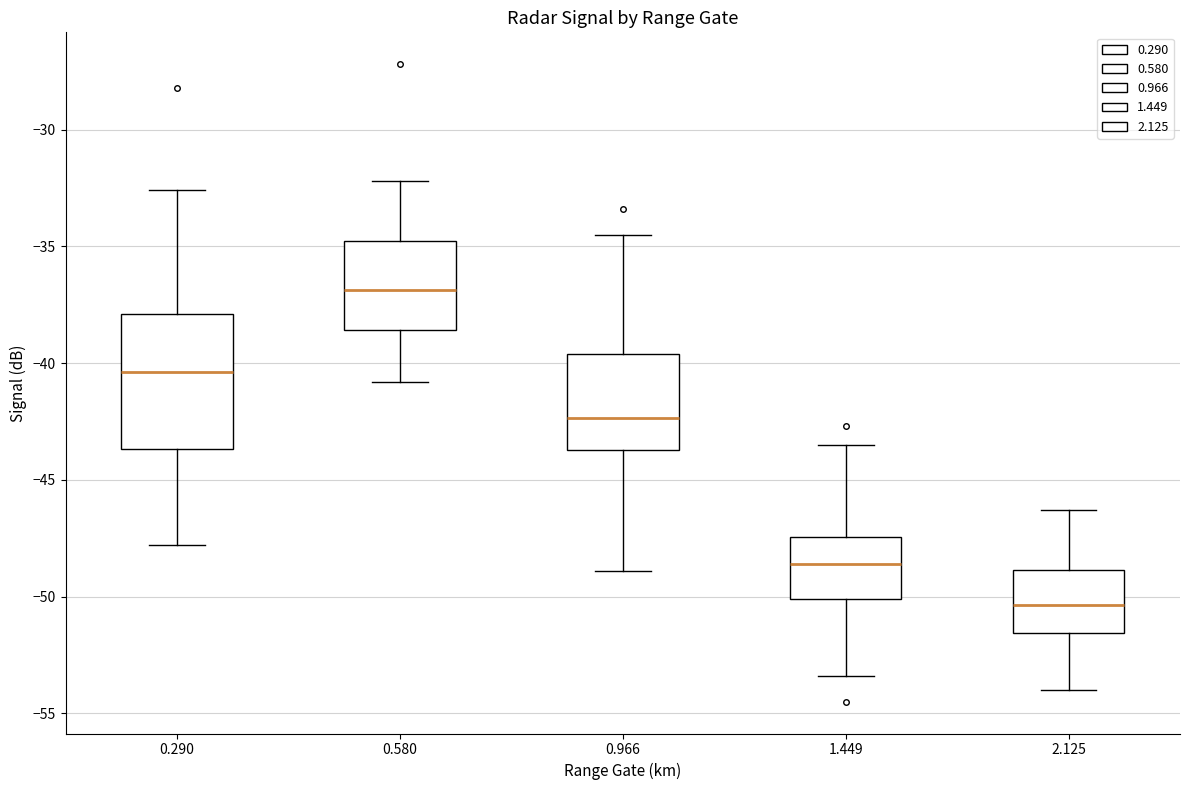

Comparing the boxes themselves (not the whiskers), which one is the tallest?

0.290